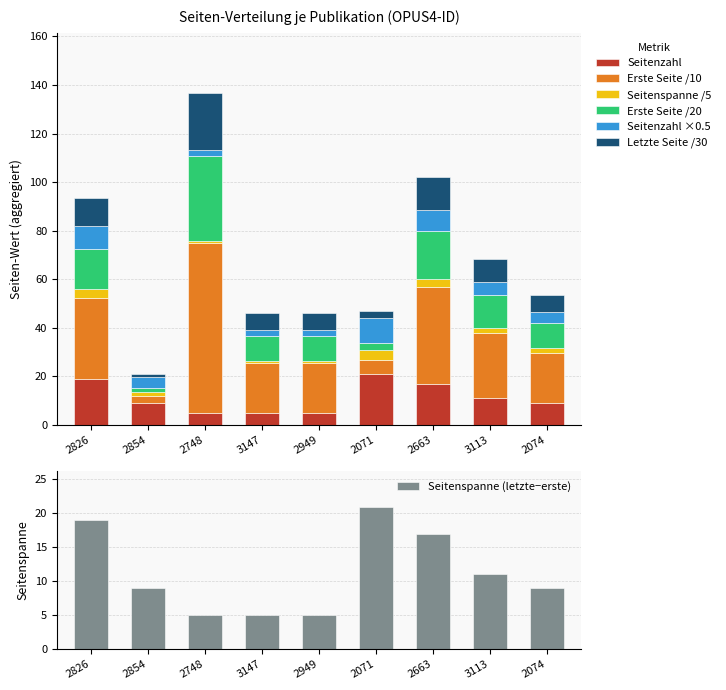

True or false: Erste Seite has a value of 50.0 at 2826.

False